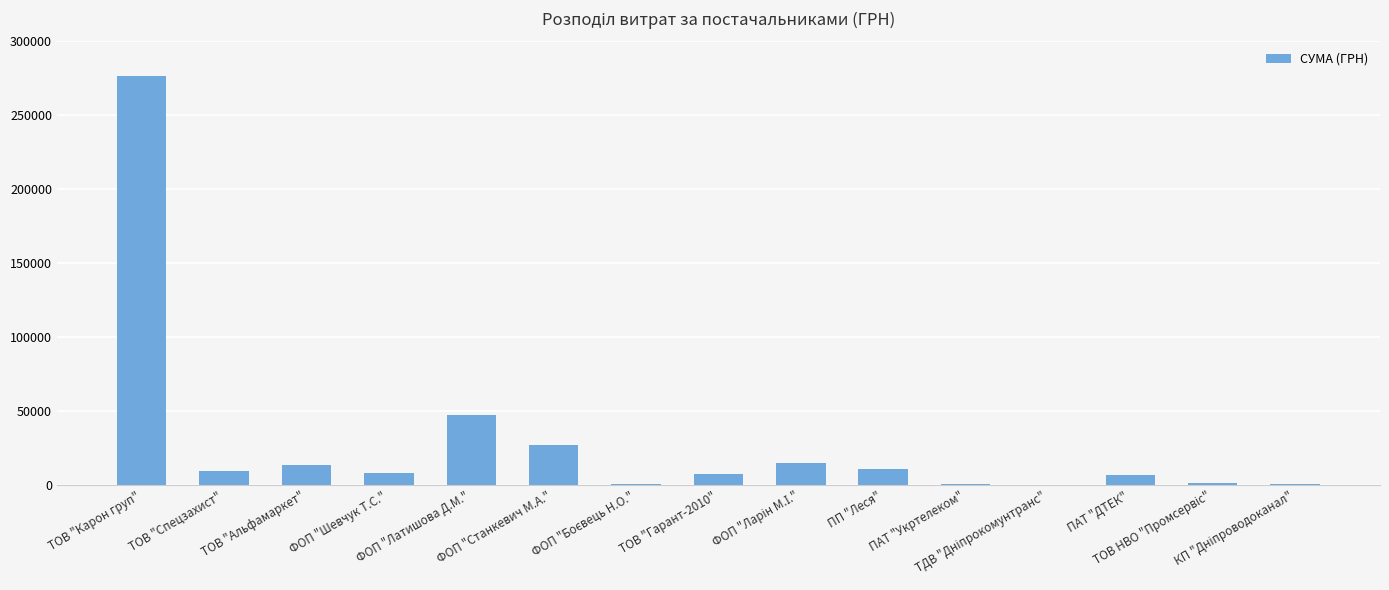

Where is the data nearest to the value 138395?

ФОП "Латишова Д.М."